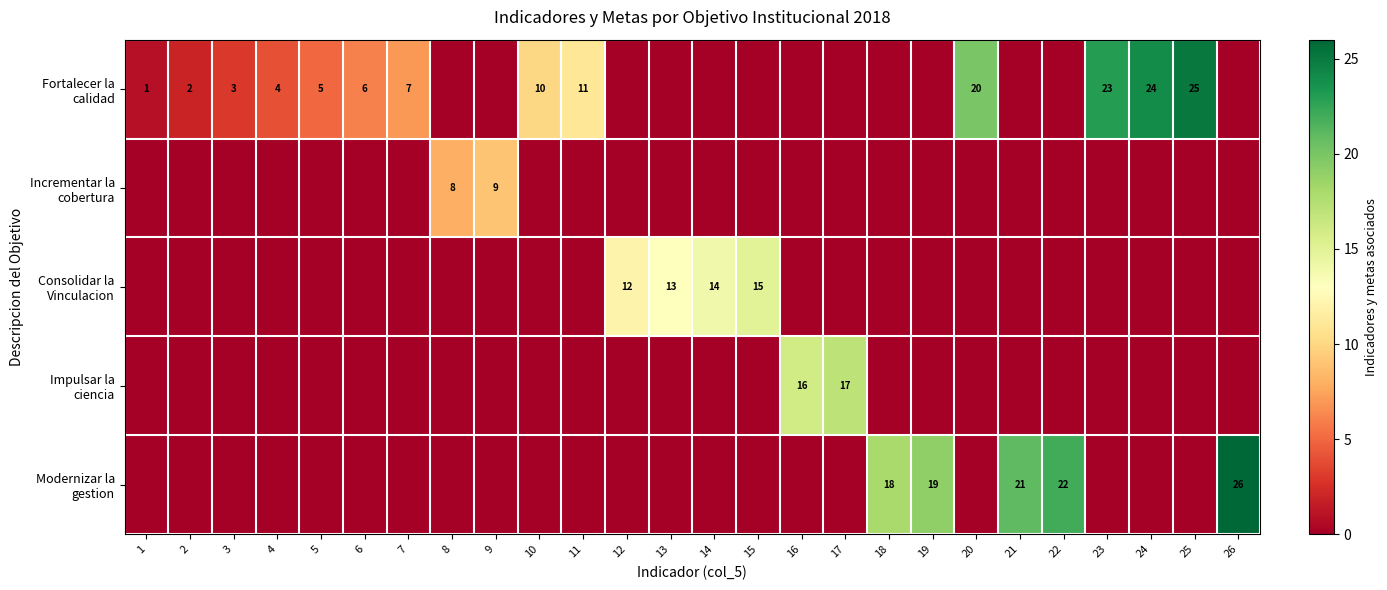

At which label does Modernizar la gestion reach its peak?

26